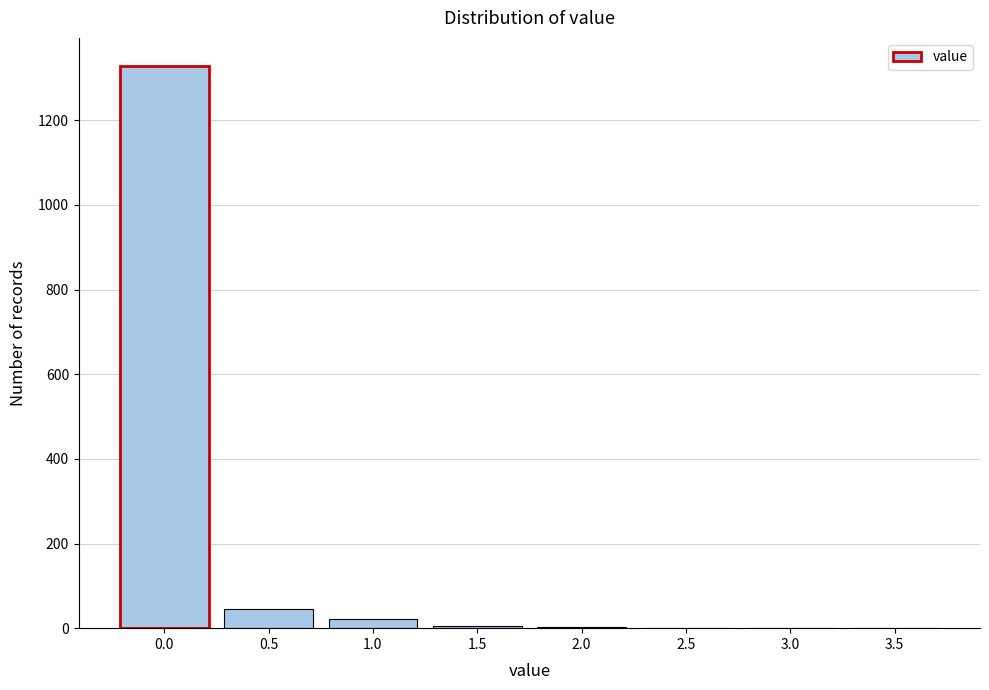

What is the greatest value displayed?

1328